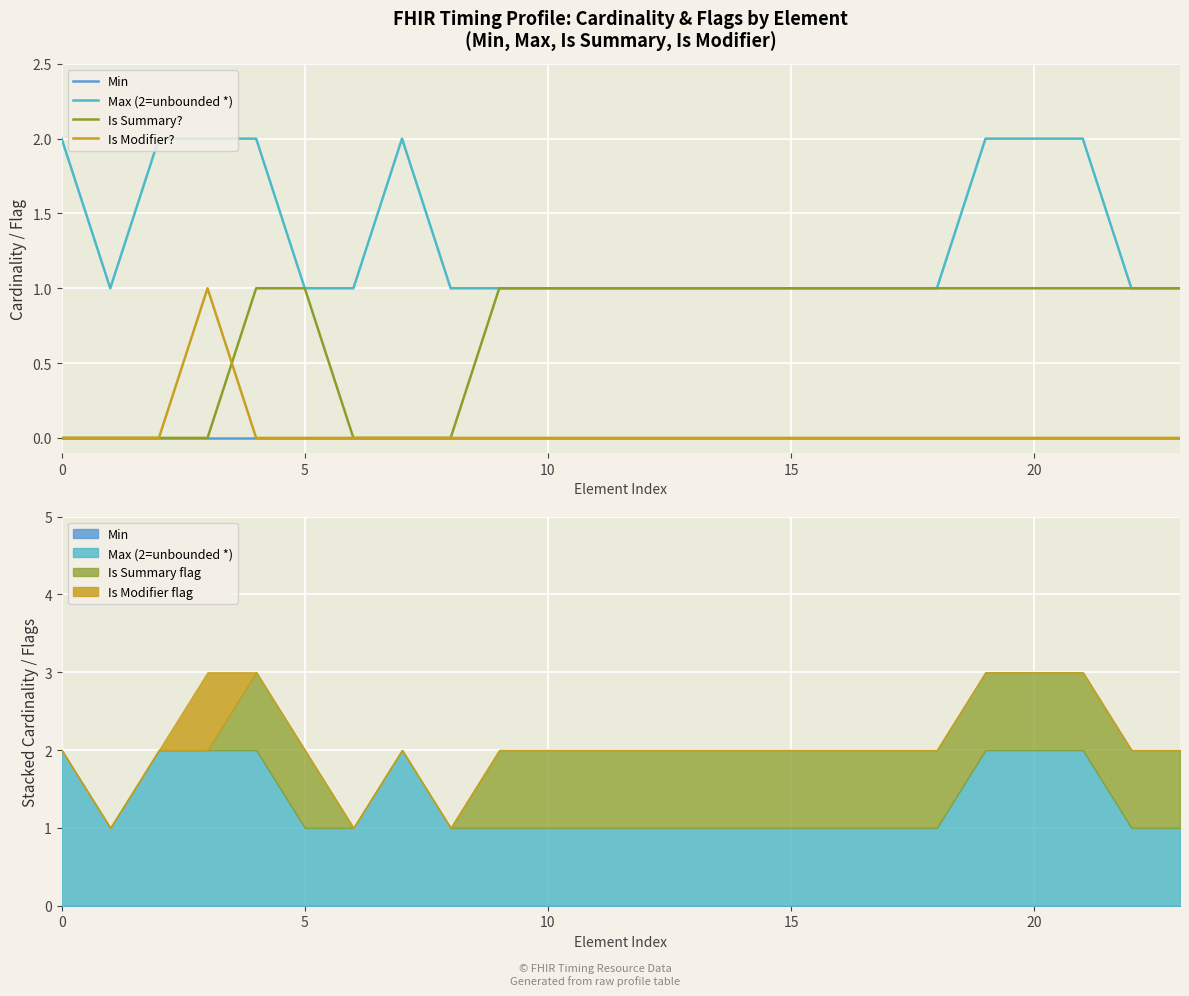

How many intersections are there between Is Modifier? and Is Summary??

1